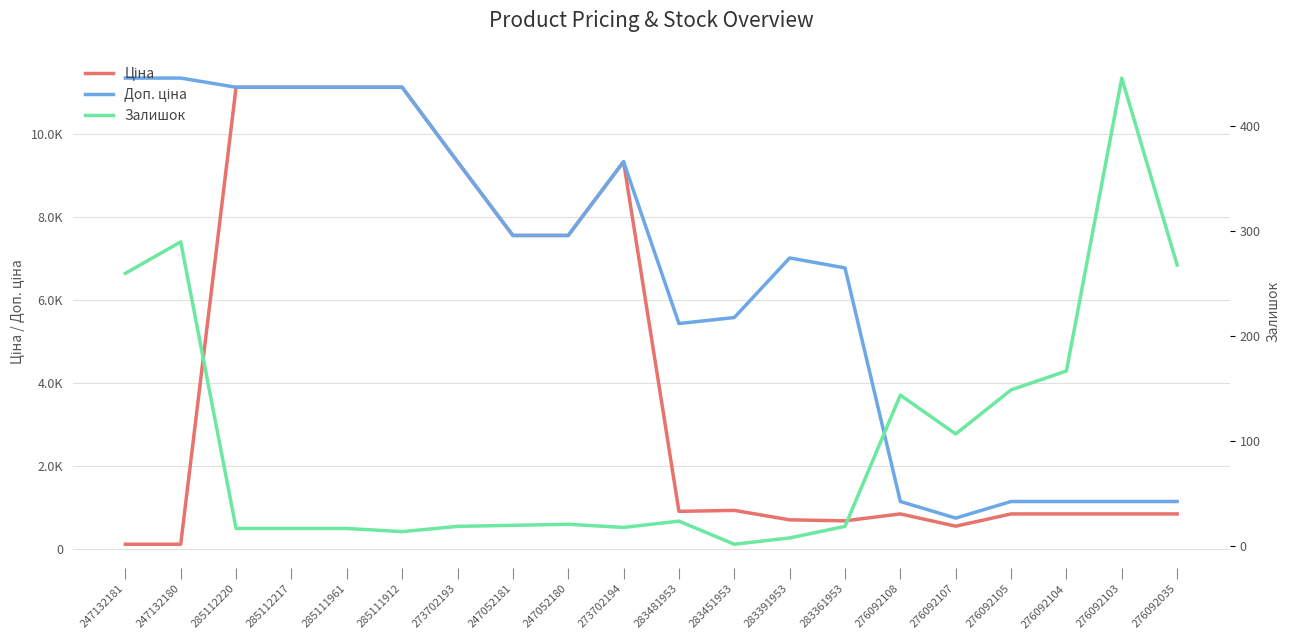

What is the label of the 2nd point from the left?

247132180